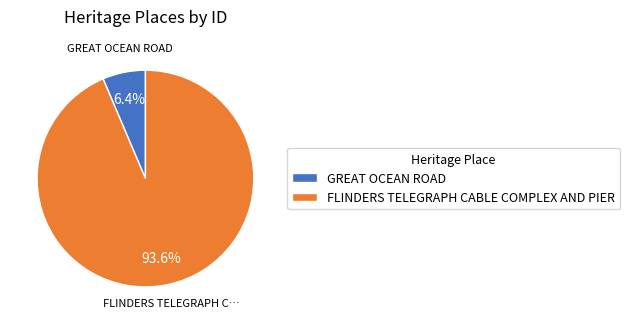

Does GREAT OCEAN ROAD account for over 50% of the chart?

No